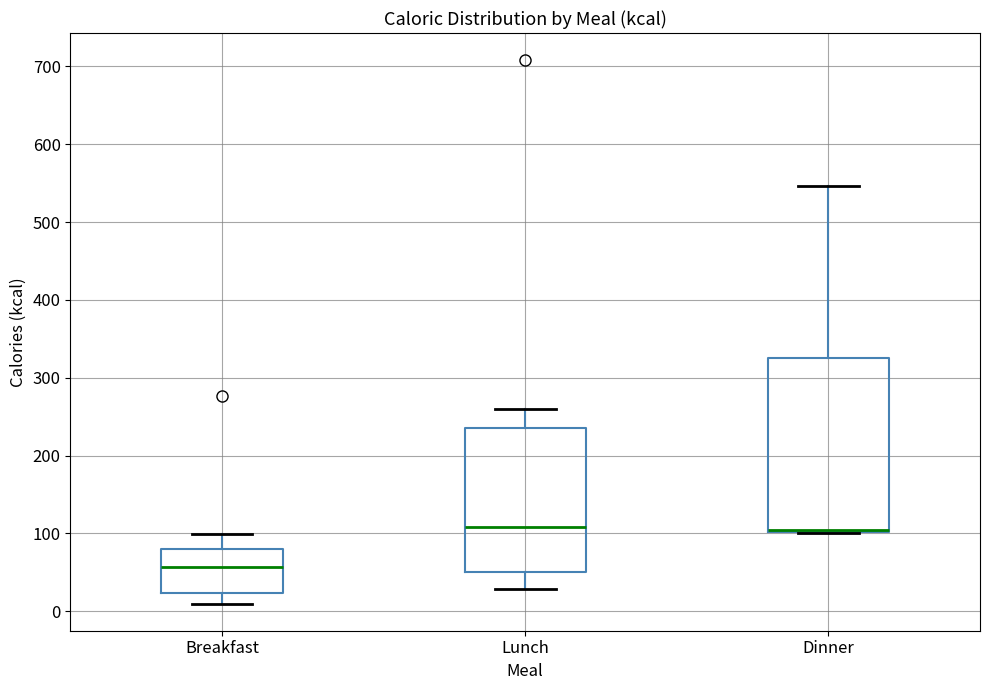

Which box is the tallest, from its lower edge to its upper edge?

Dinner